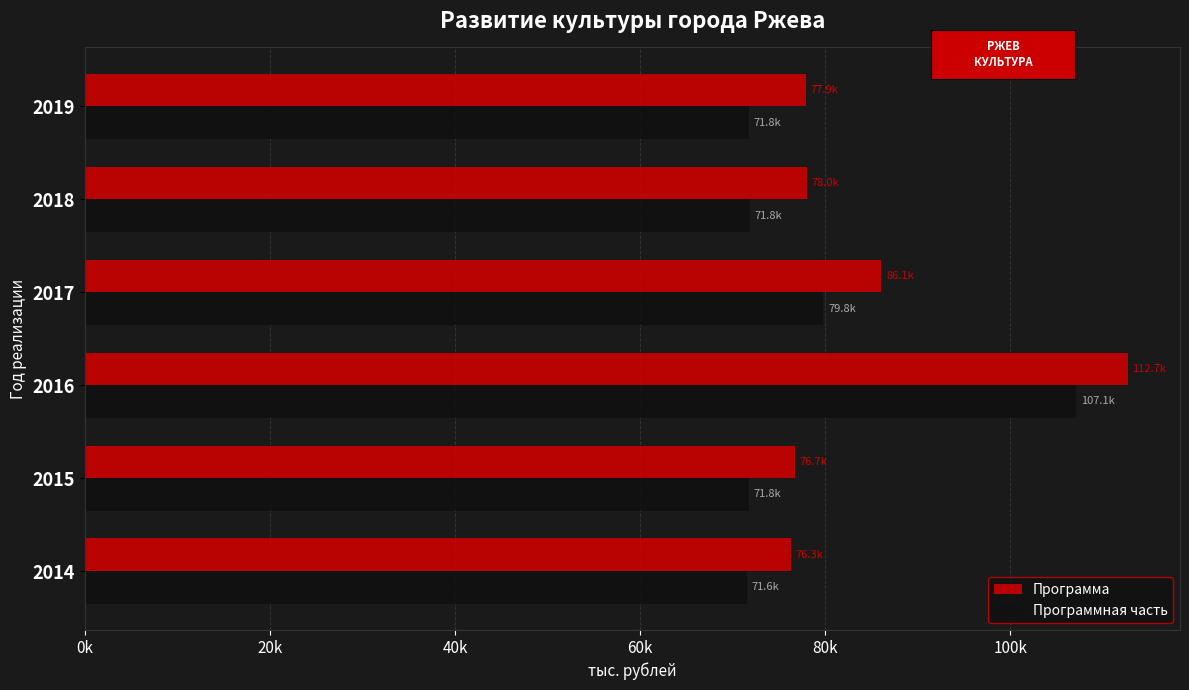

What are all the series names shown in the legend?

Программа, Программная часть